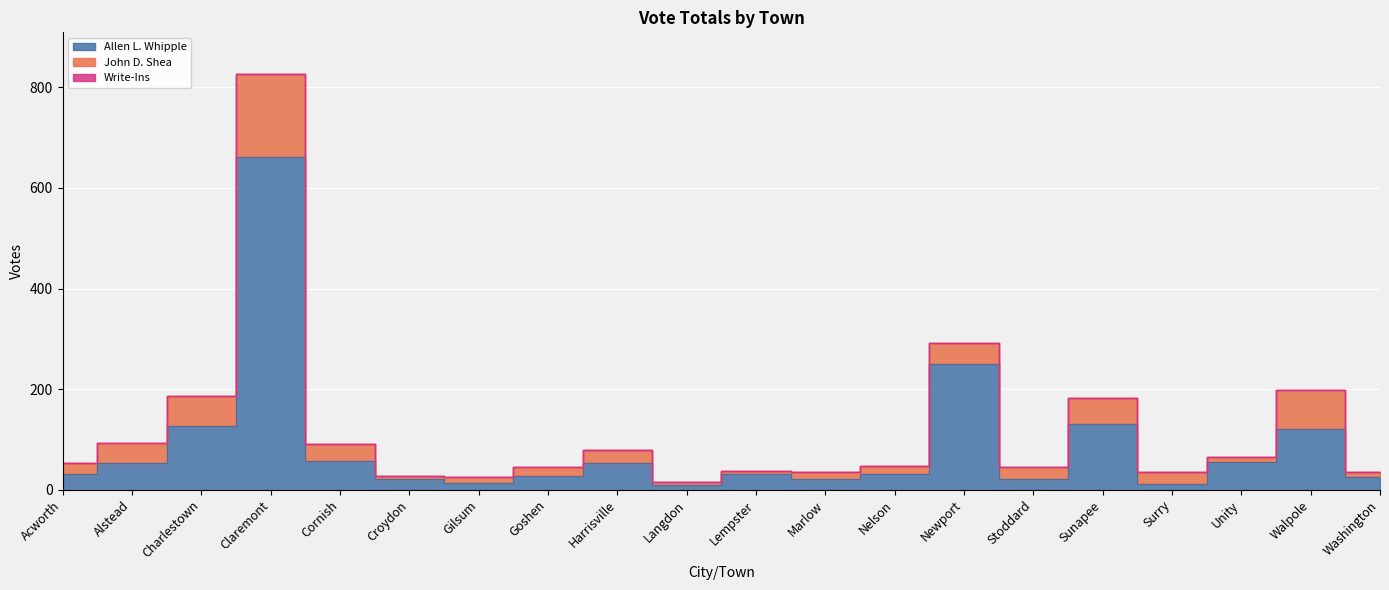

At which category does John D. Shea reach its first local peak?

Claremont